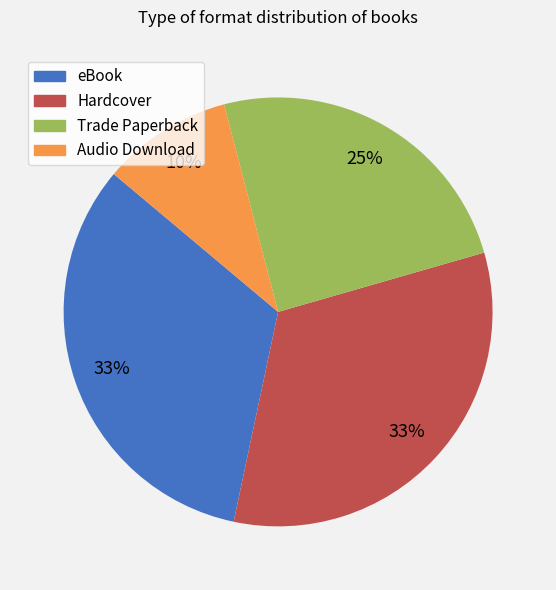

True or false: Hardcover accounts for 22% of the total.

False